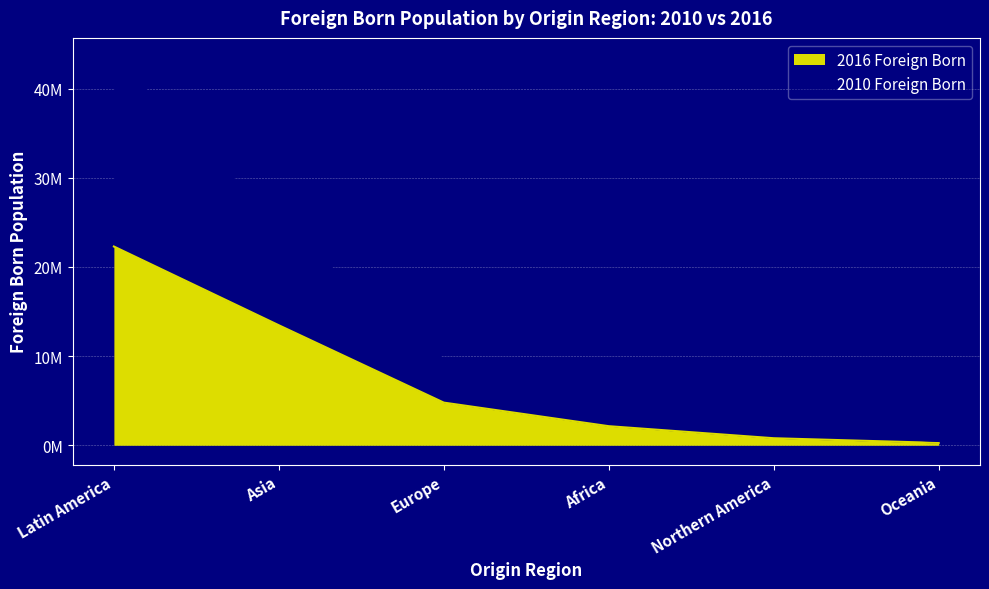

What is the difference between the highest and lowest values at Europe?

4817437